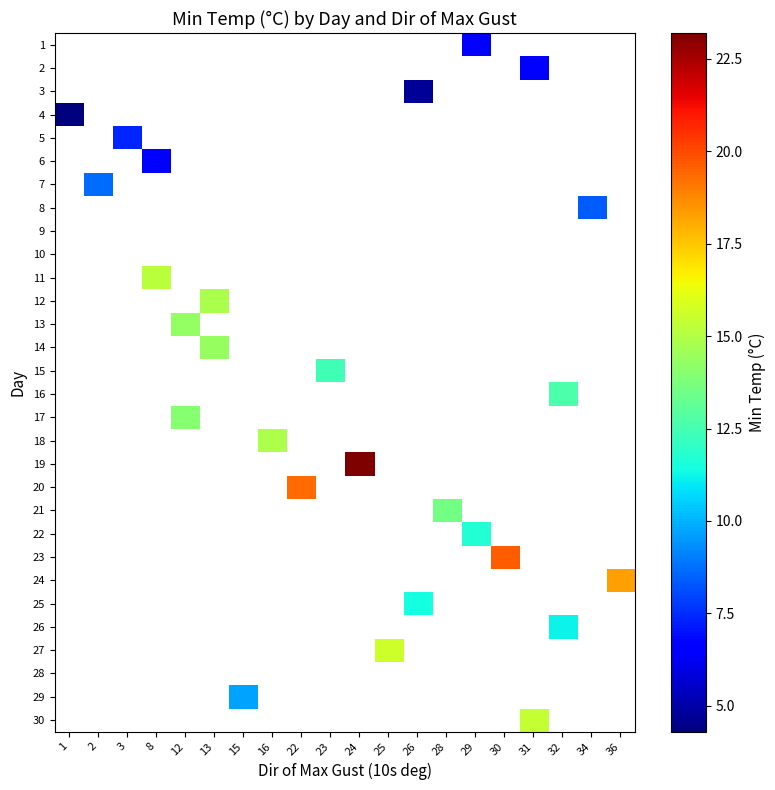

Between 31 and 28, which is larger?

28